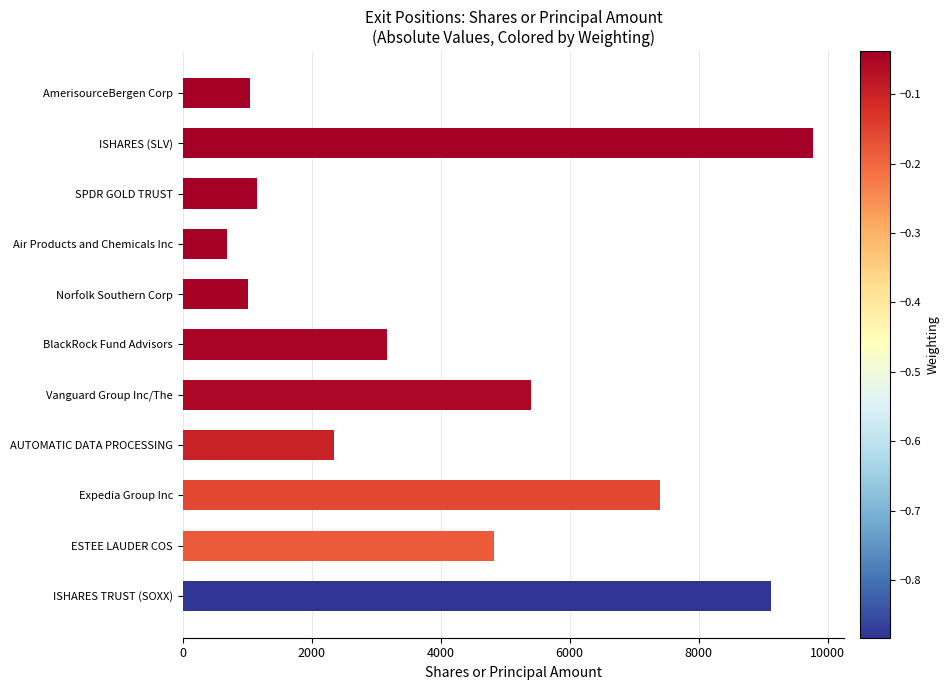

What is the label of the 8th bar from the bottom?

Air Products and Chemicals Inc